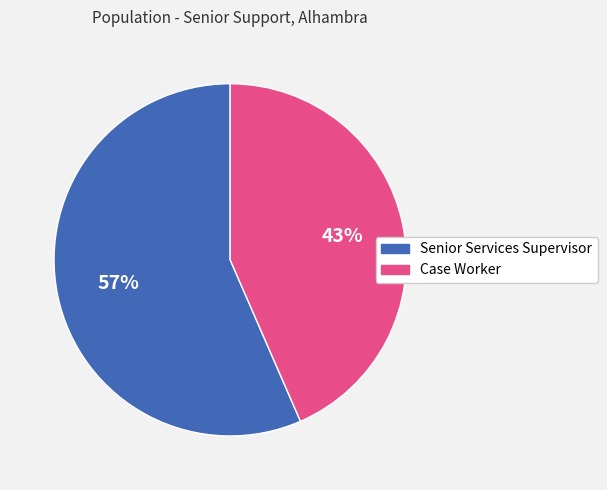

Is the sum of Senior Services Supervisor and Case Worker greater than half?

Yes